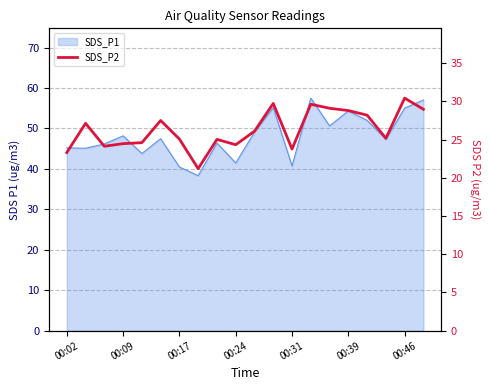

What is the sum of all values?

526.7